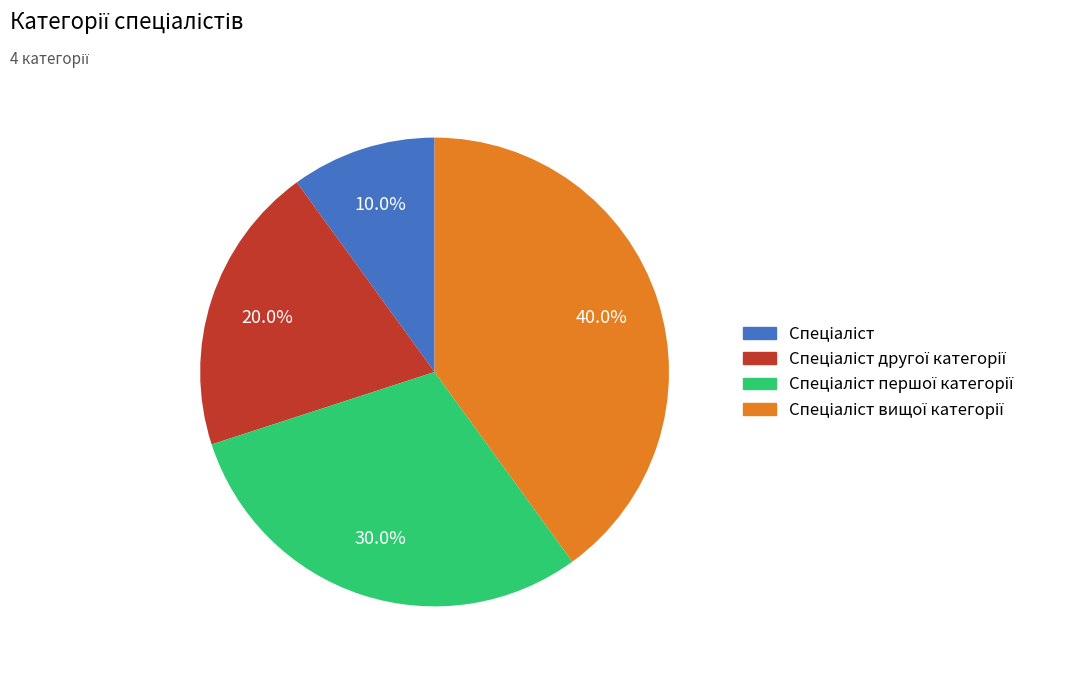

Is there any slice that represents more than half of the pie?

No